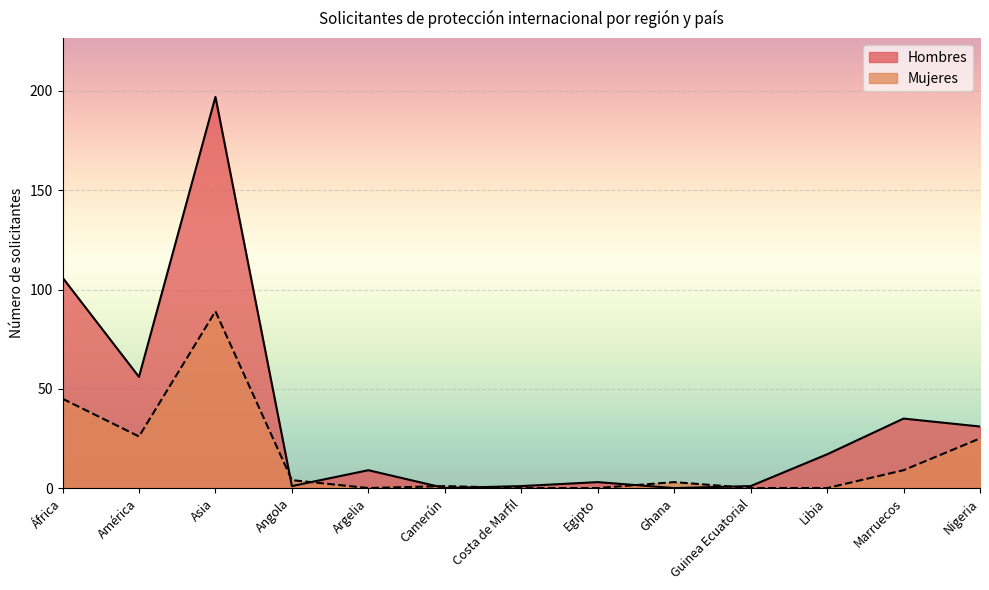

List the series in order of their overall mean, highest first.

Hombres, Mujeres